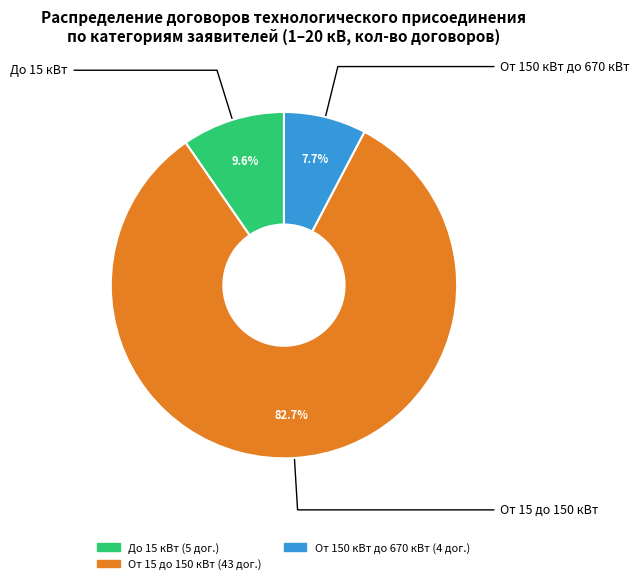

Is there a majority slice in this chart?

Yes